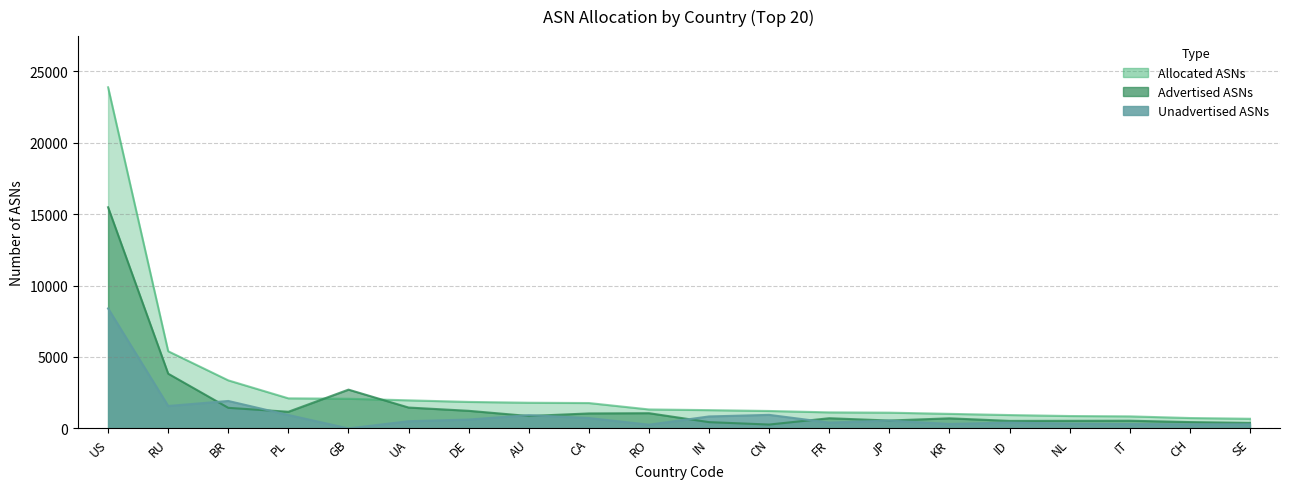

Which series changed the most between US and BR?

Allocated ASNs